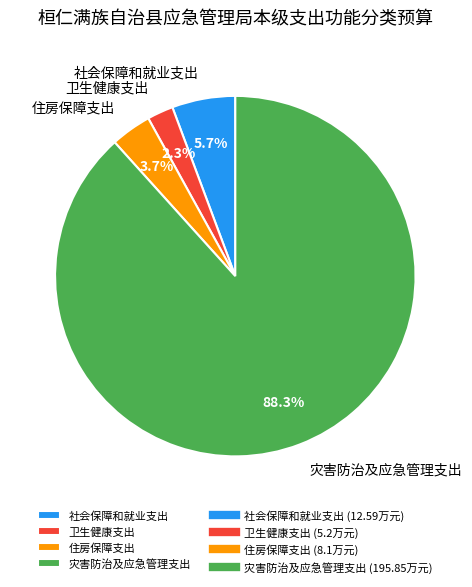

Which has a higher value, 灾害防治及应急管理支出 or 社会保障和就业支出?

灾害防治及应急管理支出